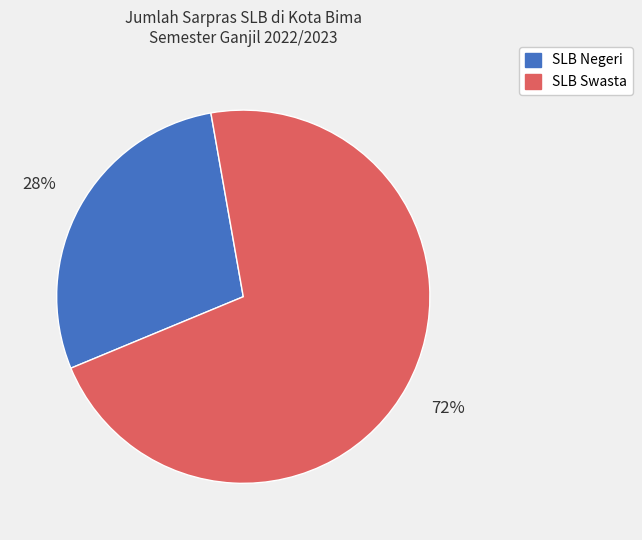

How many slices are in this pie chart?

2